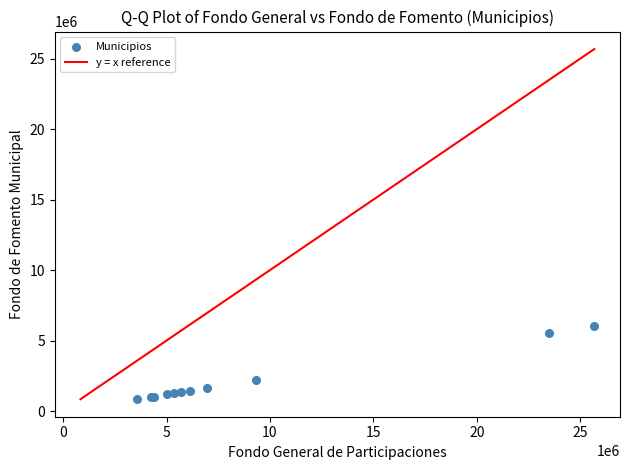

What Y value in the scatter plot is closest to 3435171?

2185651.2